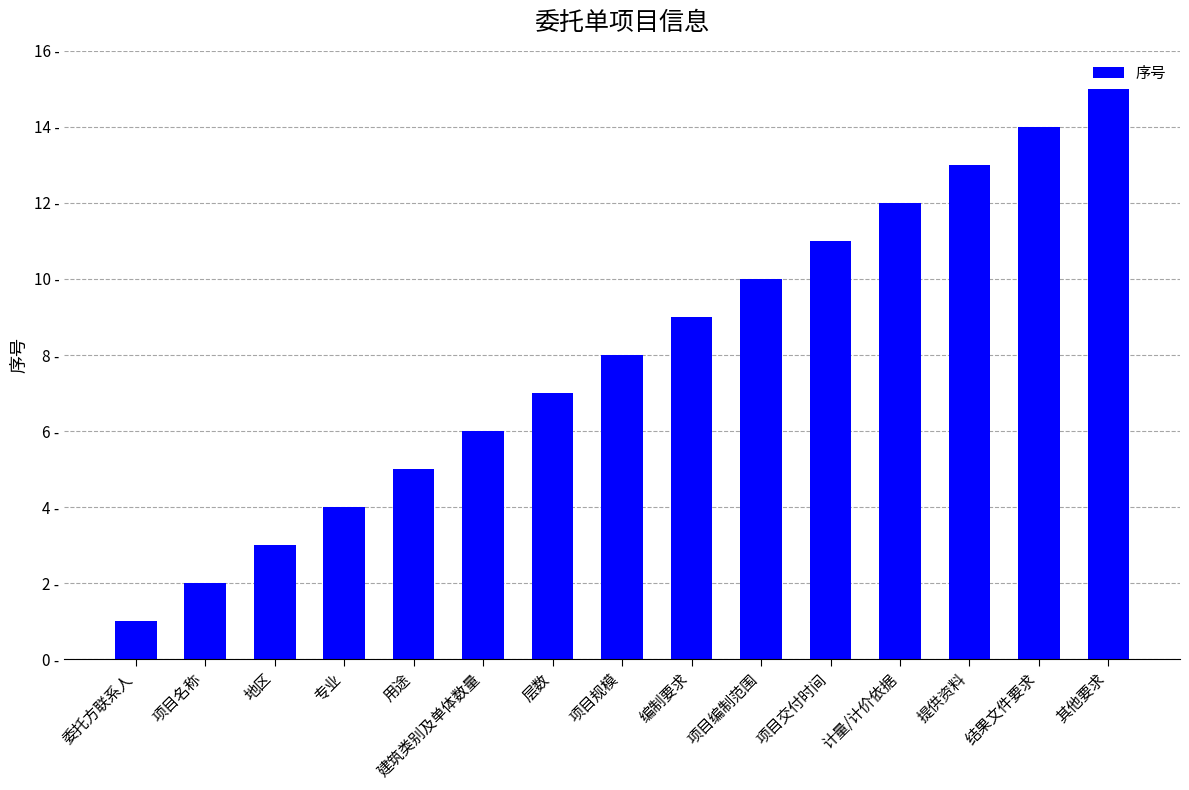

What is the sum of all values?

120